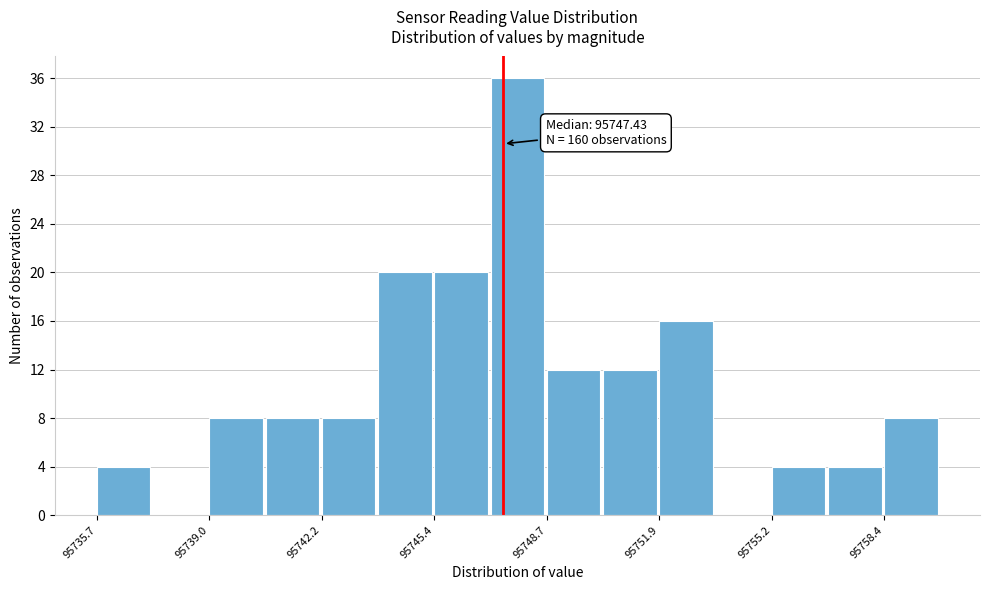

Read against the x-axis, roughly where is the centre of the tallest bar?

95748.0